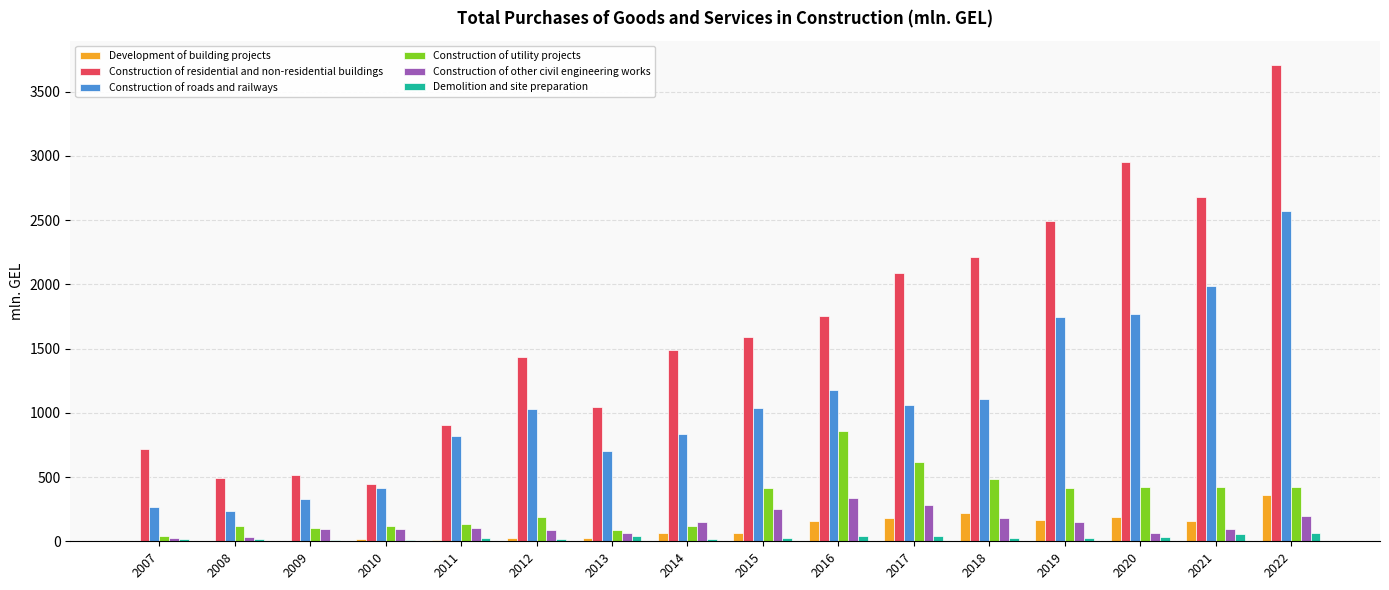

How many data points does each series have?

16